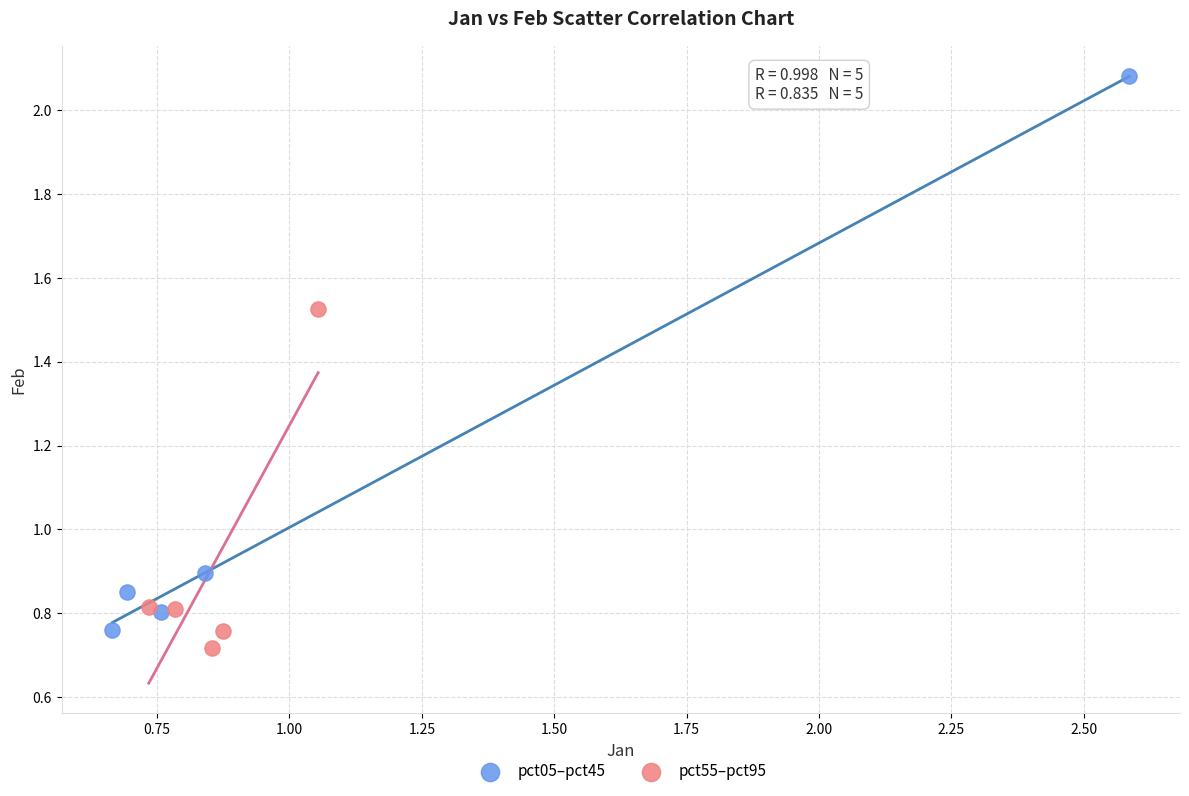

What are all the series names shown in the legend?

pct05–pct45, pct55–pct95